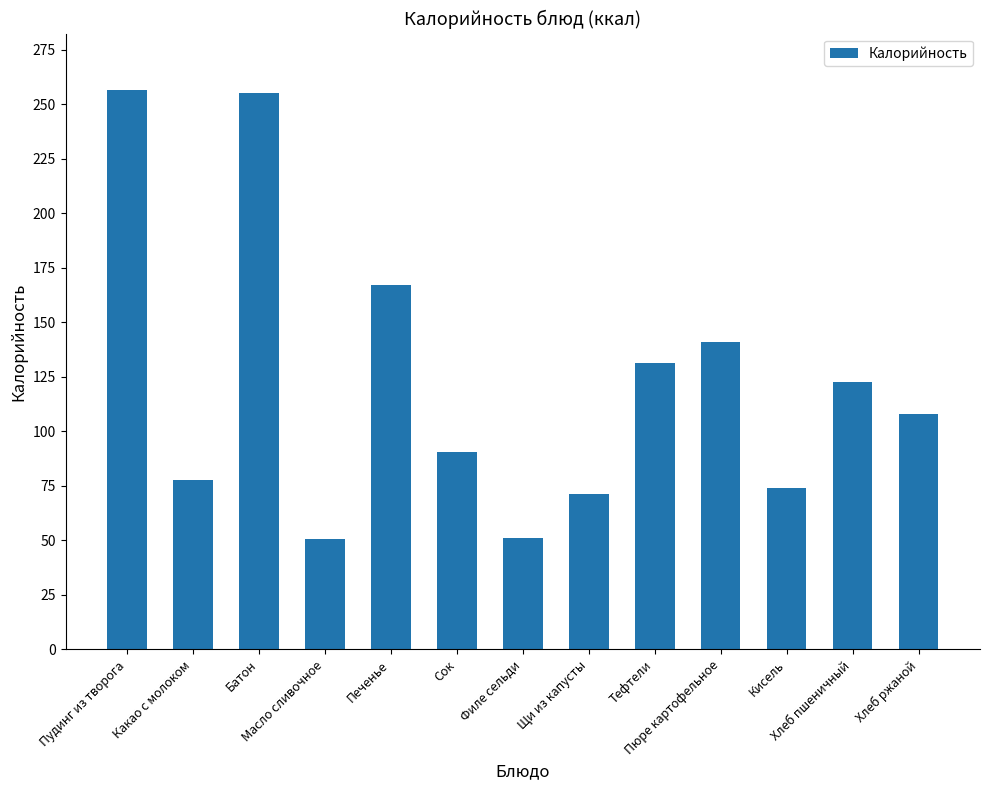

At which label does the data first exceed 108?

Пудинг из творога